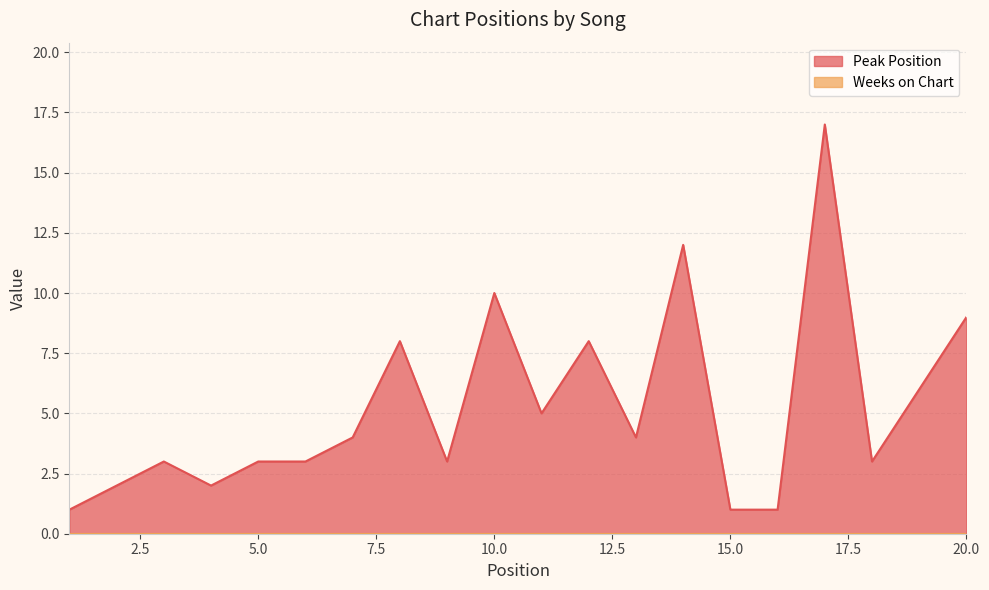

Does the chart have visible grid lines?

Yes